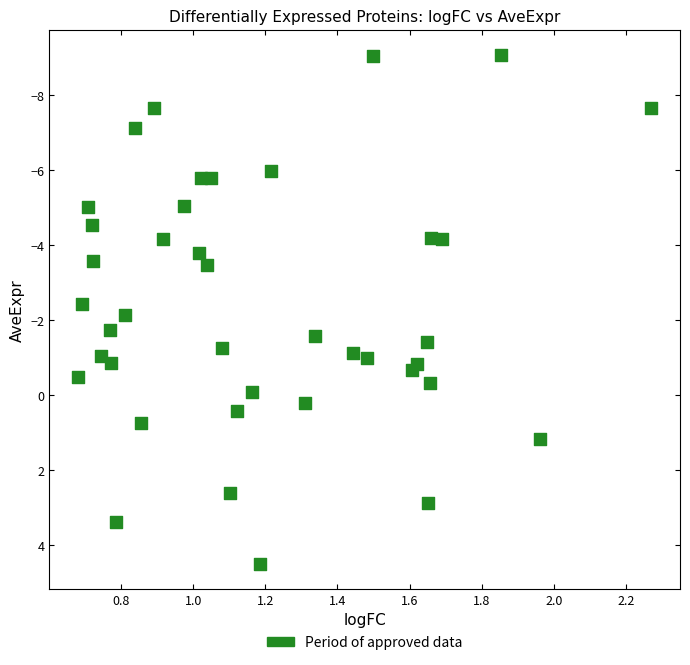

What is the range of Y values (max minus min)?

13.6